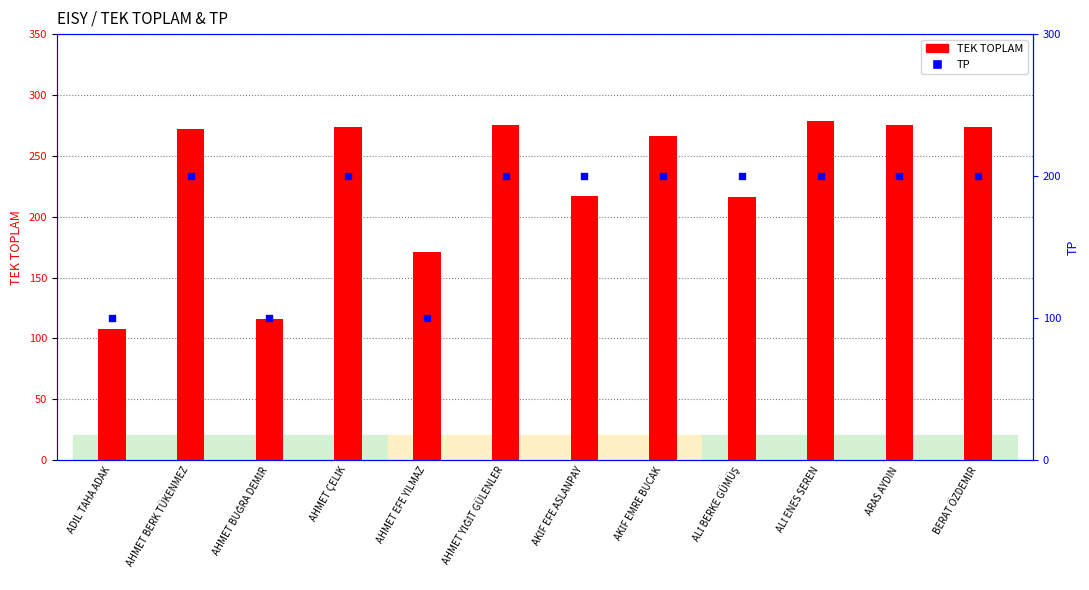

At how many categories does at least one series exceed 139?

10